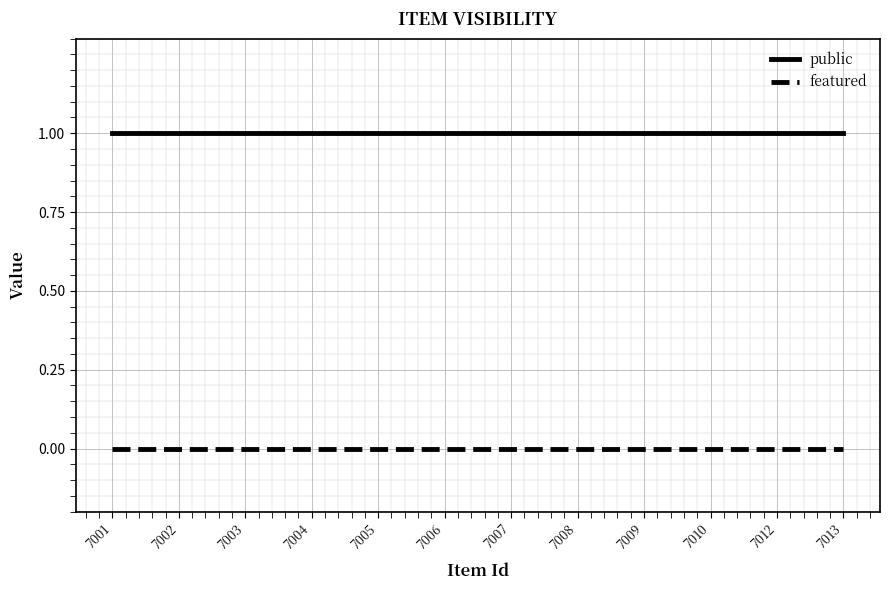

Which series has the largest total across all categories?

public